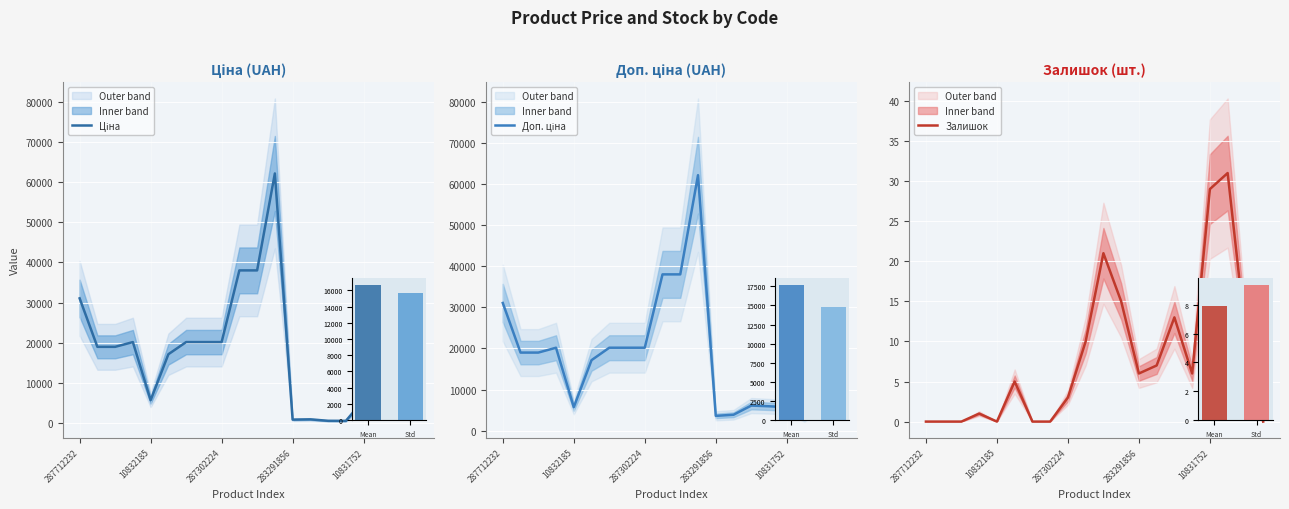

Where does the Доп. ціна series first go above 19005?

287712232